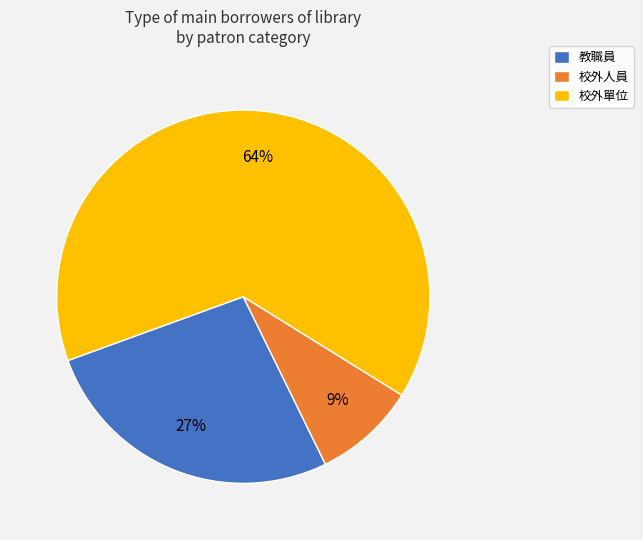

True or false: 校外人員 accounts for 9% of the total.

True